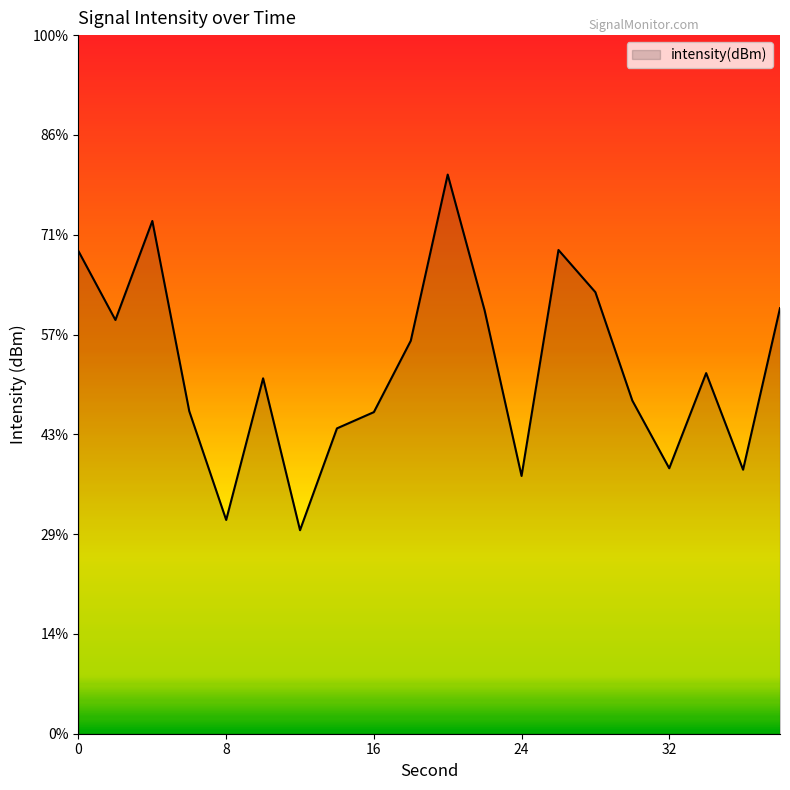

What is the sum of the values at 18 and 30?

-243.6